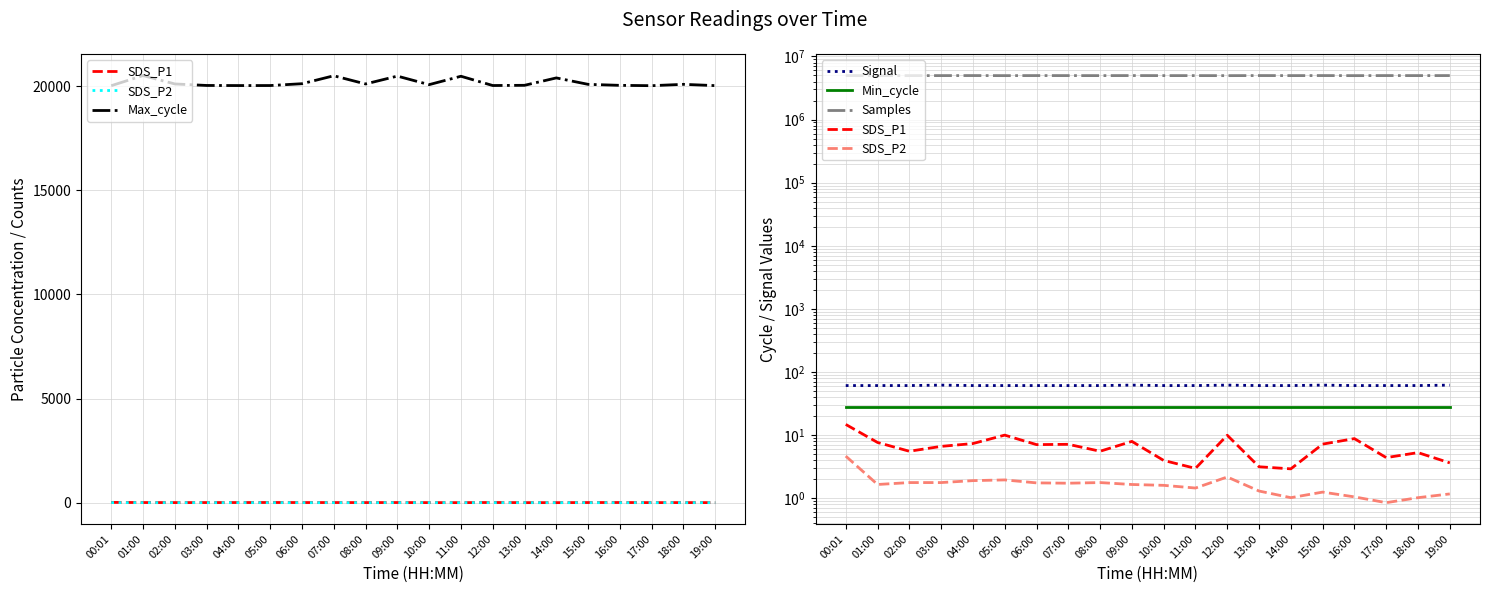

Between 00:01 and 19:00, which series saw the biggest shift?

Samples